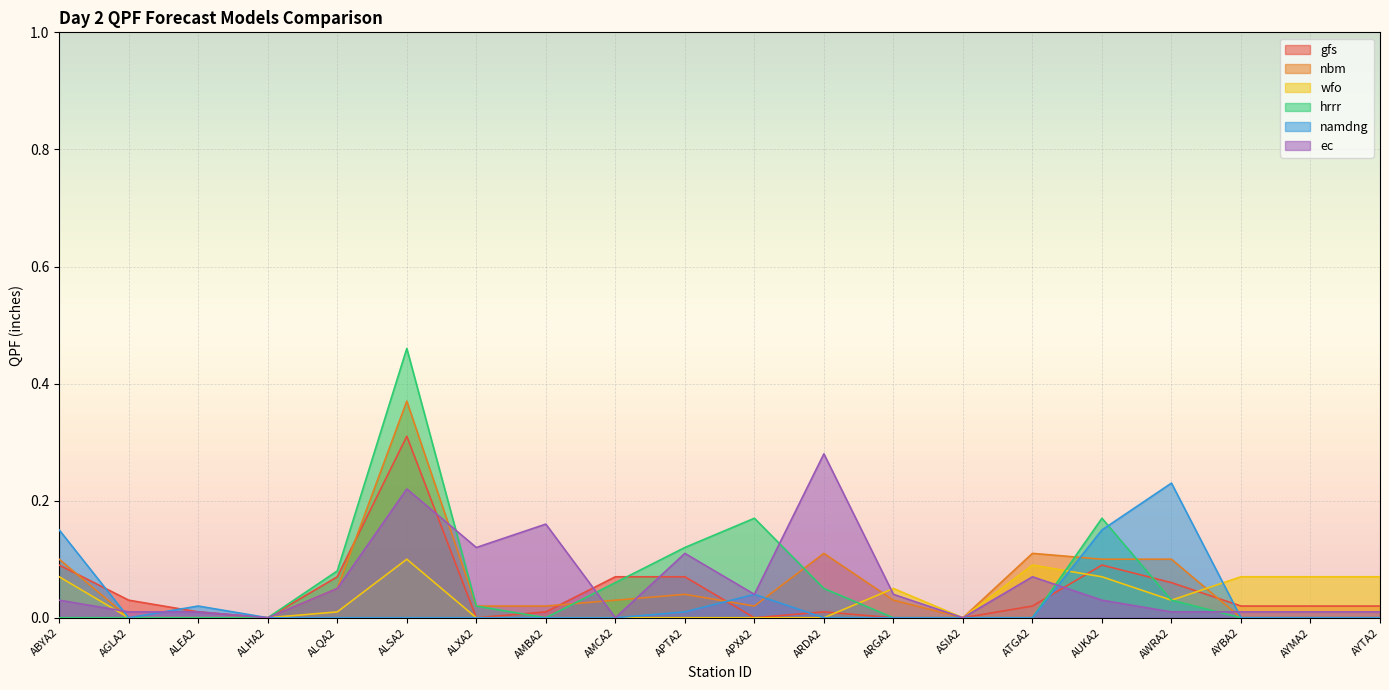

In namdng, how many points are lower than both neighbors (excluding endpoints)?

1